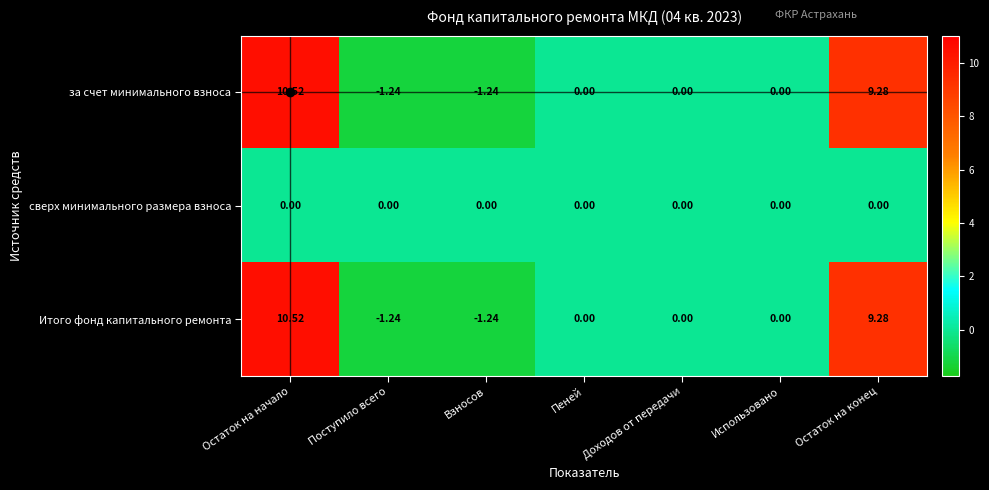

At which category is the sum across all series the highest?

Остаток на начало